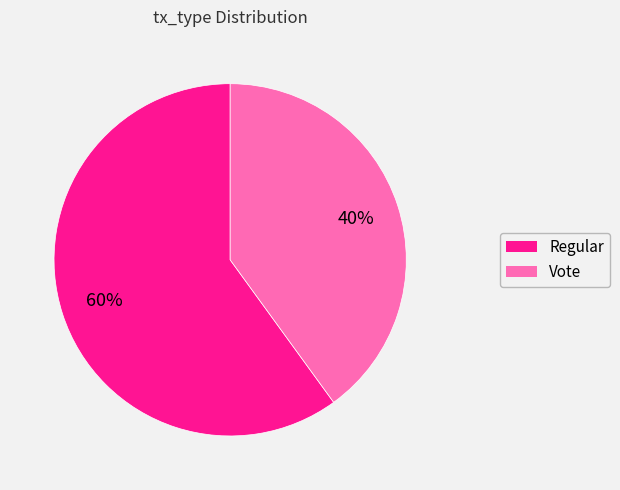

Combined, do Vote and Regular account for over 50%?

Yes